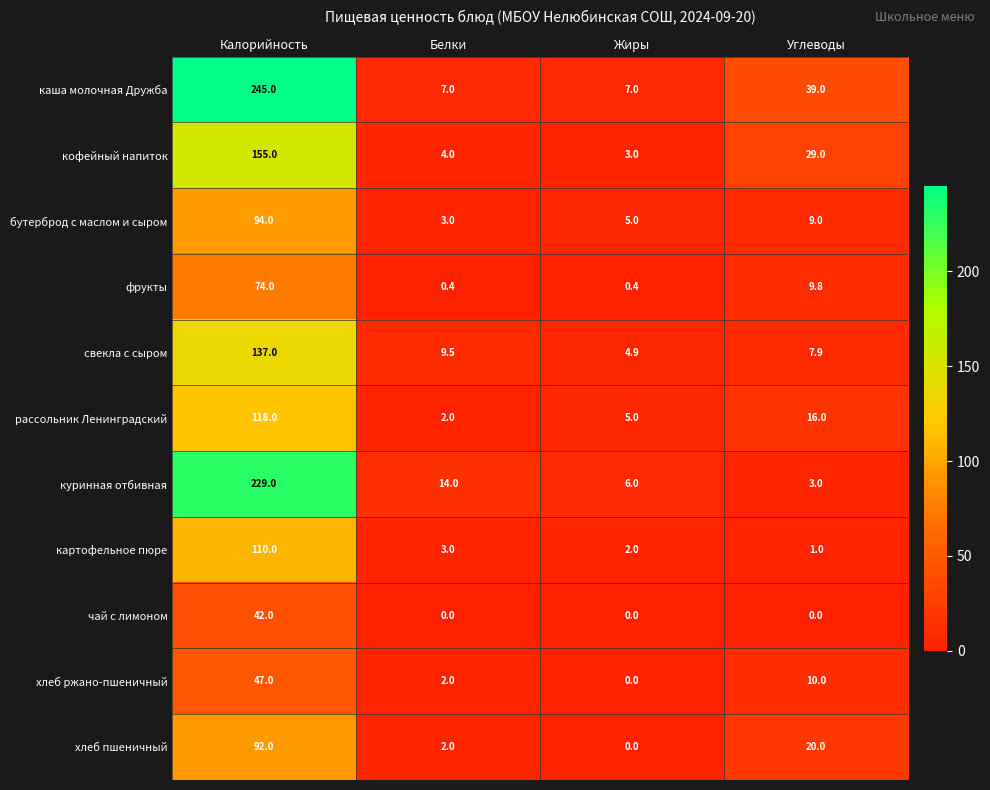

Which series has the largest range (max minus min)?

каша молочная Дружба